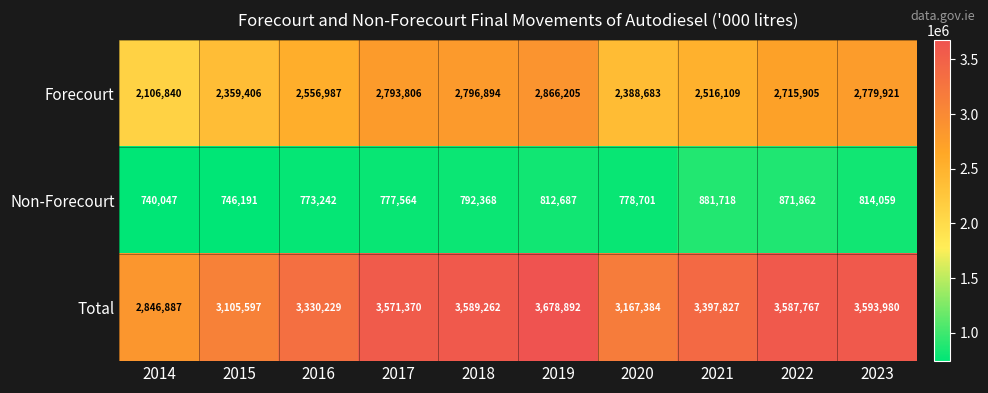

Count the number of categories in the chart.

10